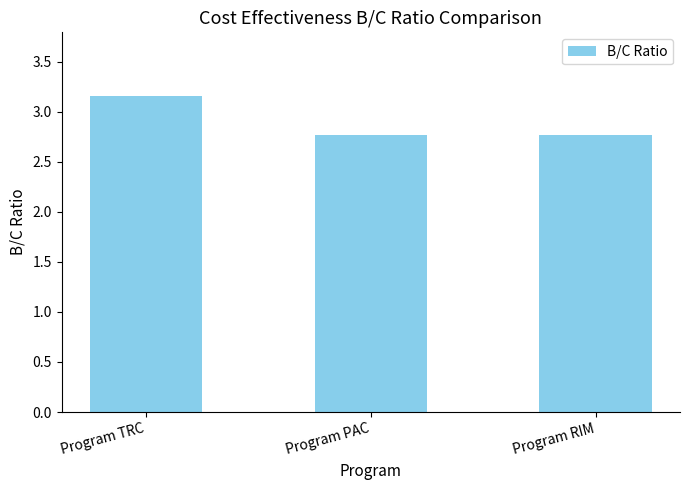

At which category does the chart reach its peak across all series?

Program TRC